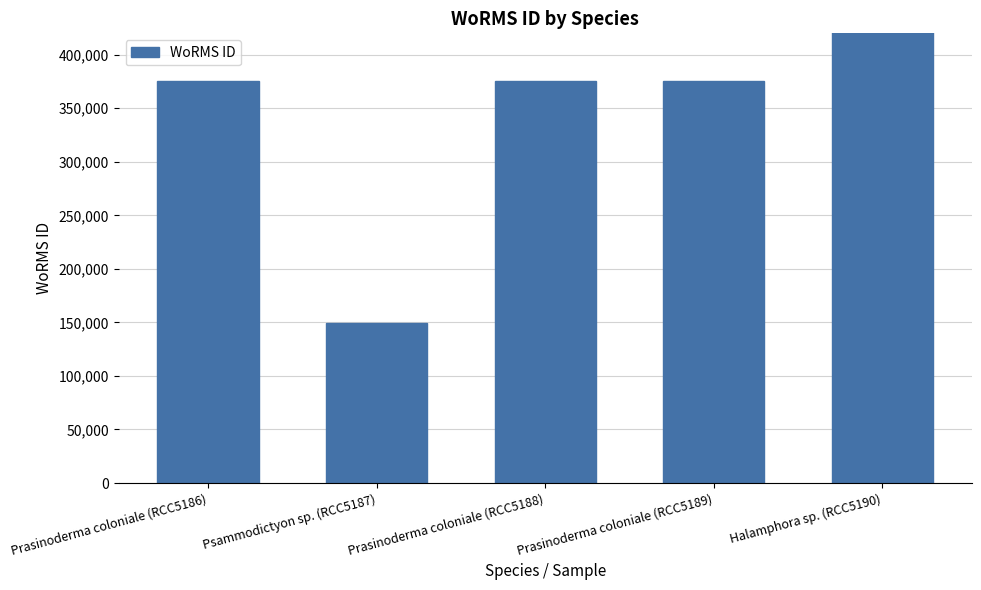

How many bars are there in total?

5